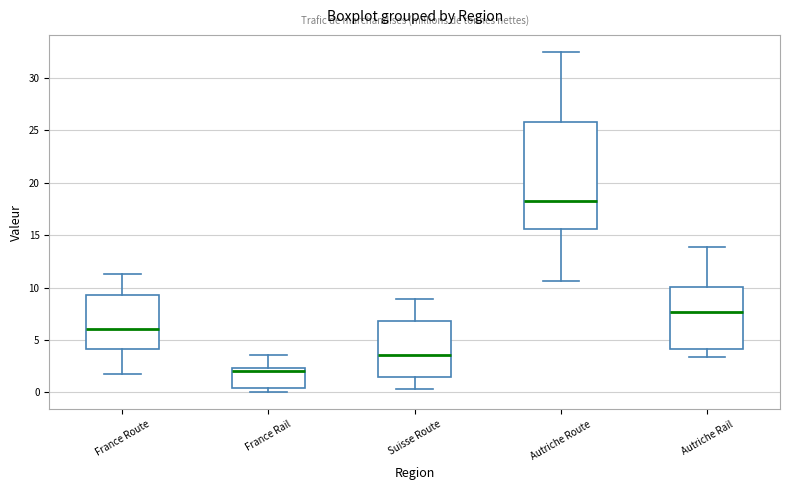

Comparing the boxes themselves (not the whiskers), which one is the tallest?

Autriche Route